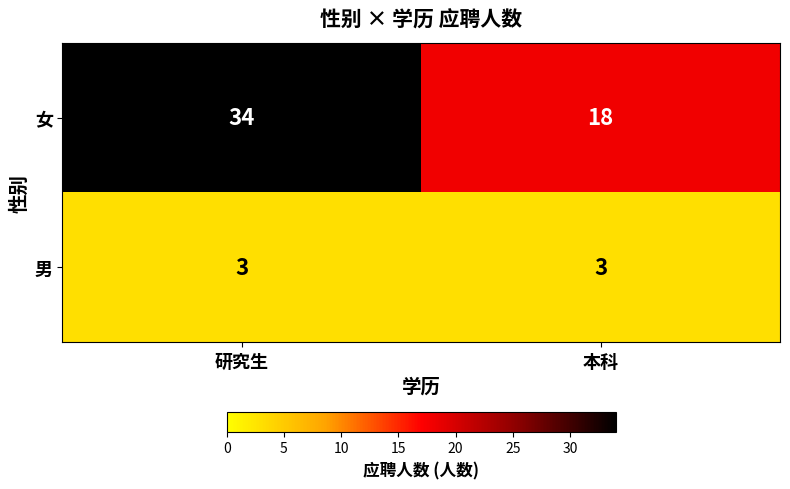

The value of 男 at 研究生 is 5. True or false?

False